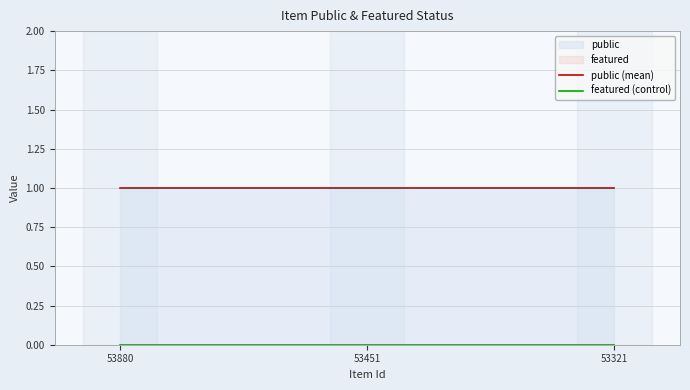

Rank the series at 53880 from lowest to highest value.

featured (control), public (mean)